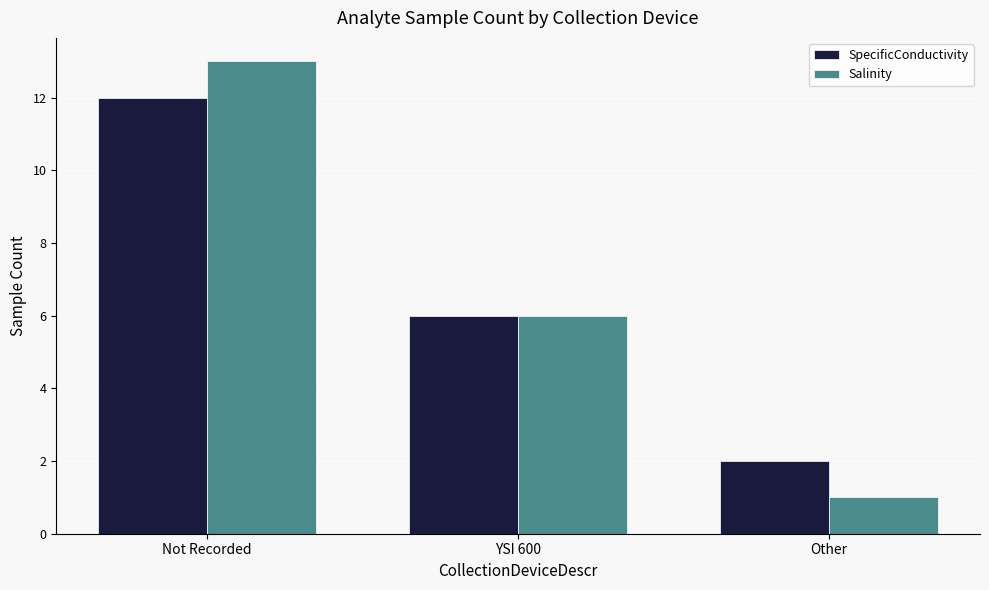

Reading left to right, list all the values displayed in this chart.

SpecificConductivity: 12	6	2
Salinity: 13	6	1